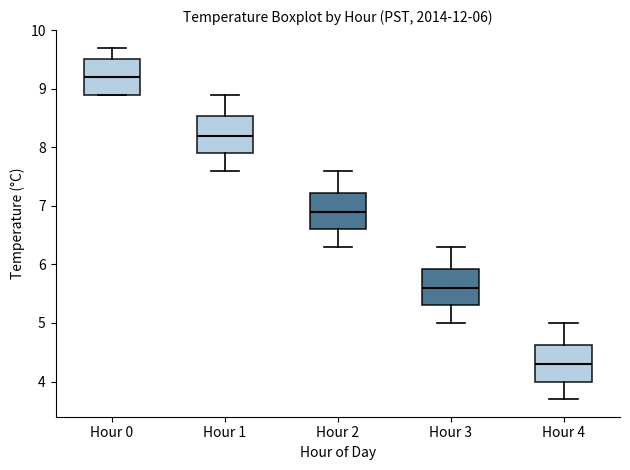

Which box's median line is the lowest?

Hour 4